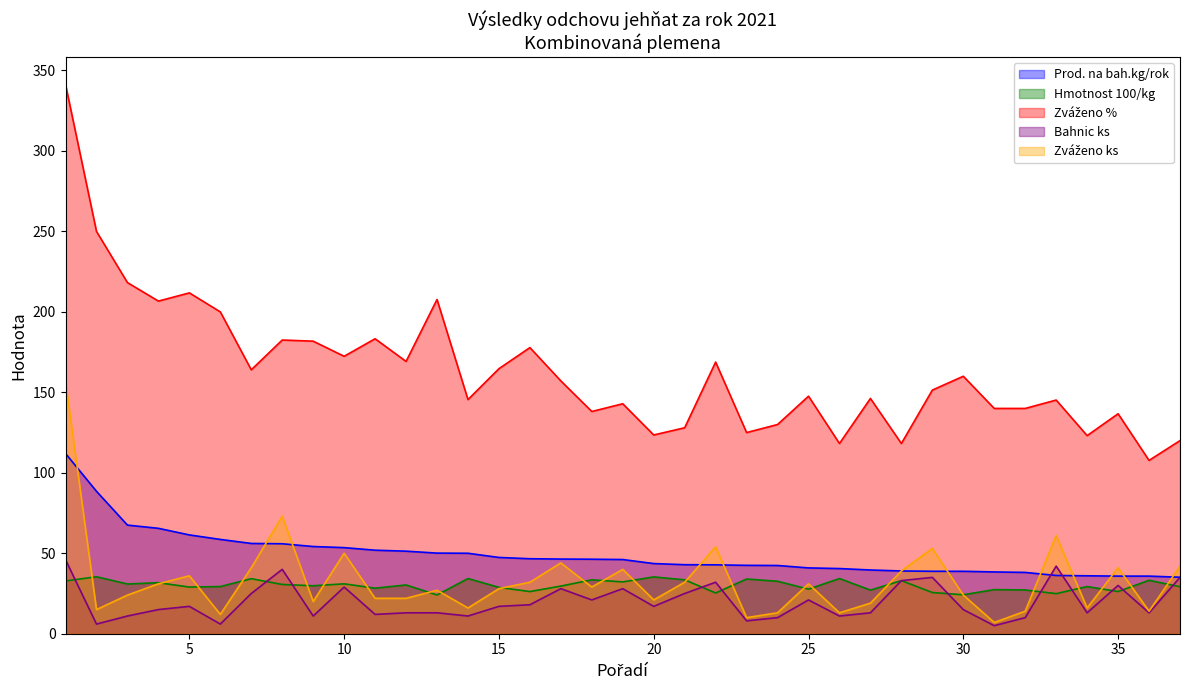

At which label does Zváženo ks reach its minimum?

31